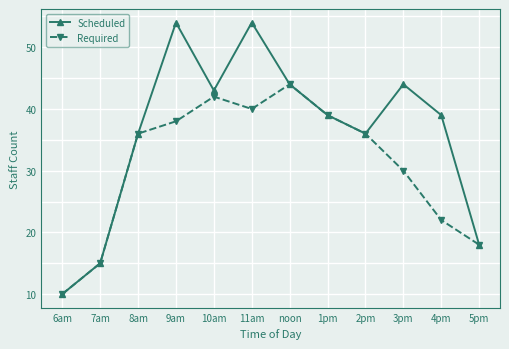

What is the difference between the maximum and minimum values in the Scheduled series?

44